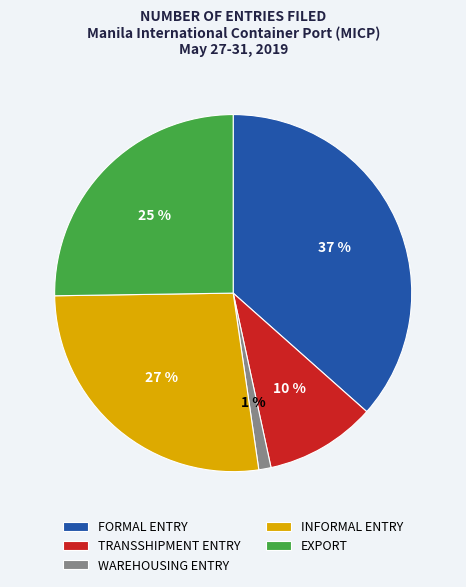

The TRANSSHIPMENT ENTRY slice represents 10% of the pie. True or false?

True